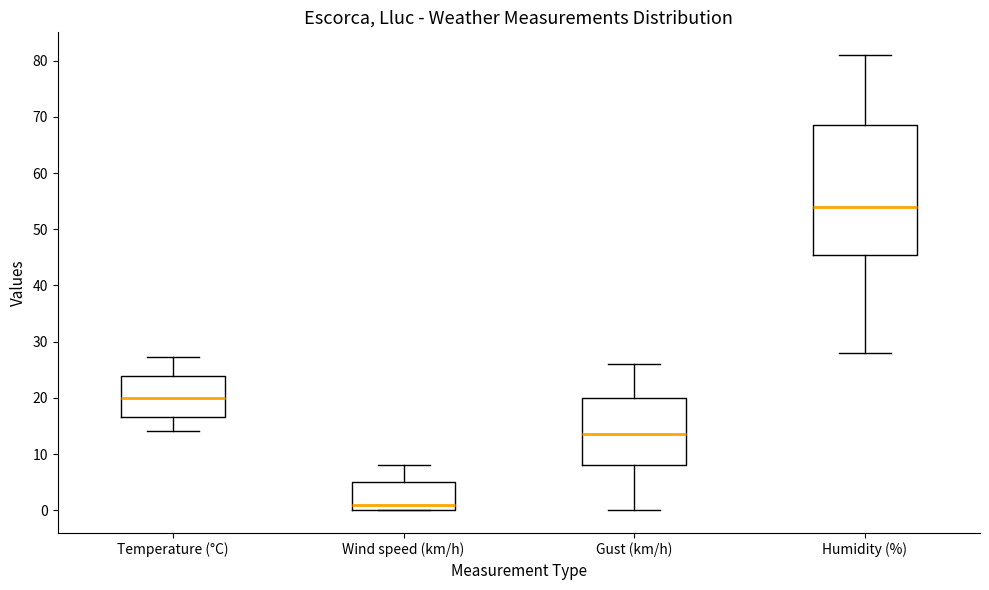

Reading left to right, read every box against the y-axis: the position of its median line, the range the box covers, and the ends of its whiskers. The values are not printed on the chart, so give them approximately, as read against the axis.

Temperature (°C): median 20, box 17 to 24, whiskers 14 to 27
Wind speed (km/h): median 1, box 0 to 5, whiskers 0 to 8
Gust (km/h): median 14, box 8 to 20, whiskers 0 to 26
Humidity (%): median 54, box 46 to 69, whiskers 28 to 81